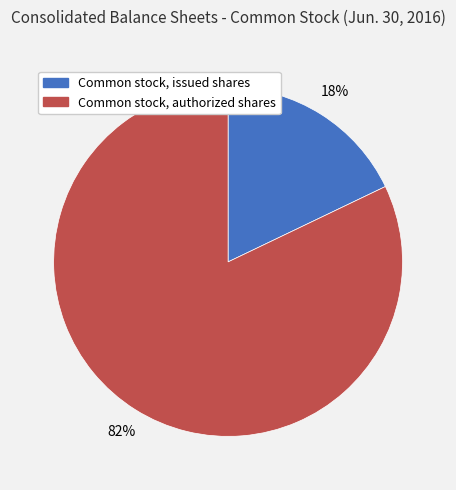

Between Common stock, authorized shares and Common stock, issued shares, which is larger?

Common stock, authorized shares